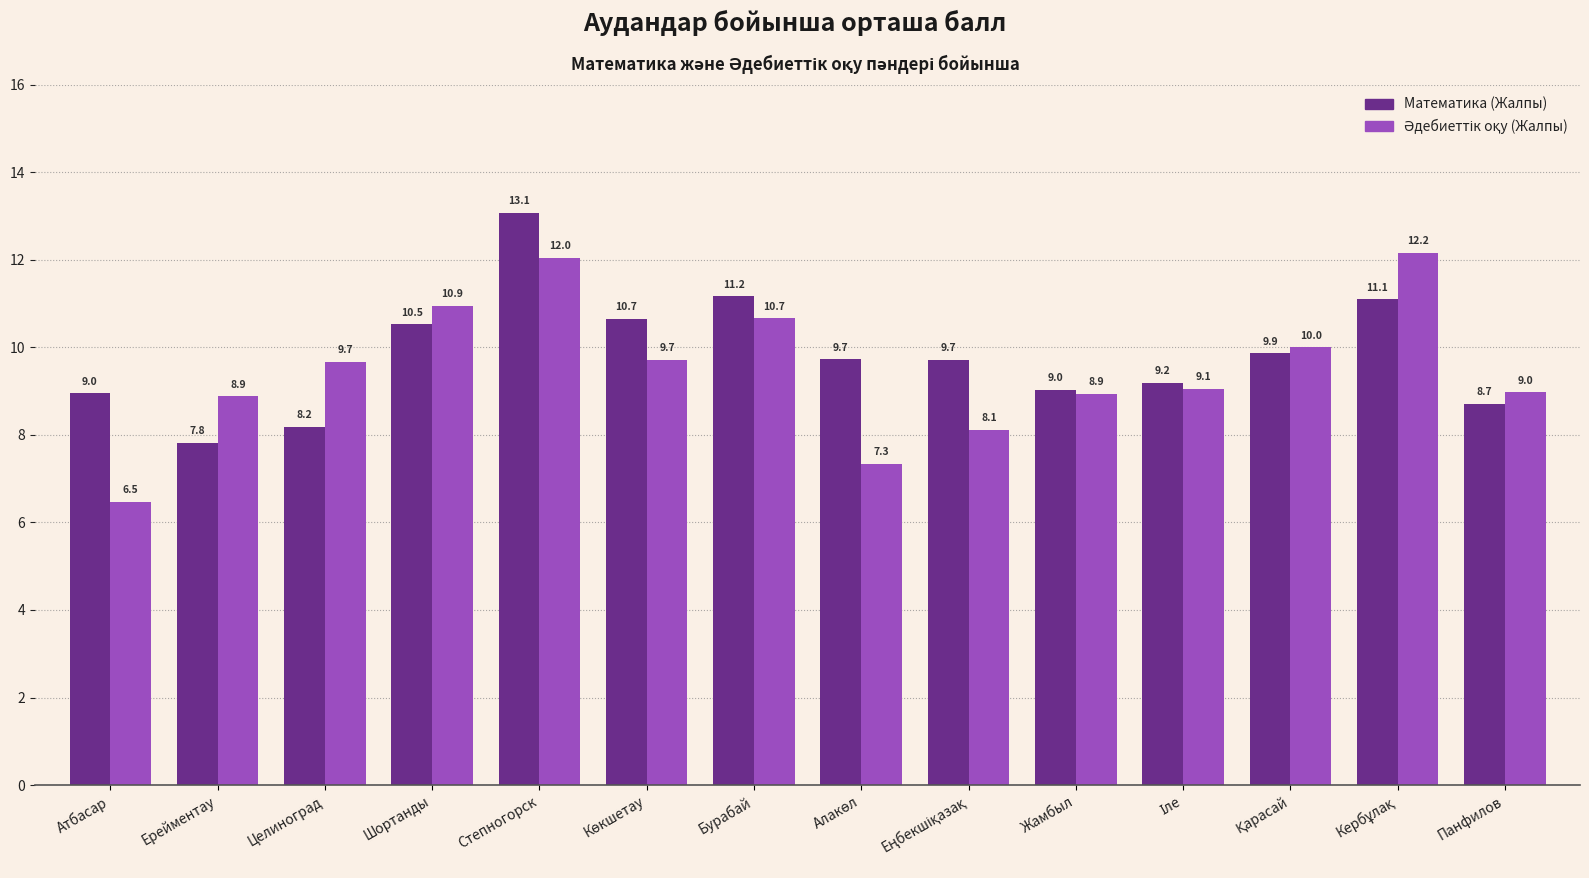

The Математика (Жалпы) series shows 9.0 at Жамбыл. True or false?

True